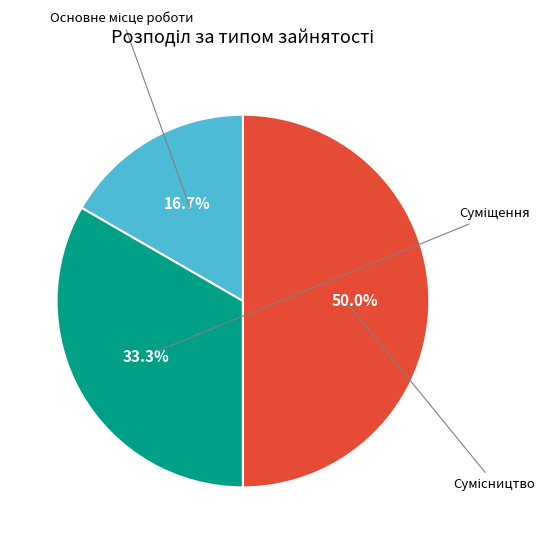

To the nearest percent, what is the difference between the largest and smallest slice percentages?

33%